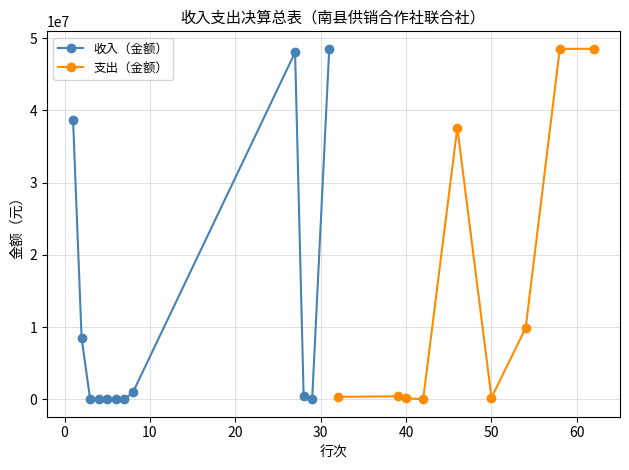

True or false: 收入（金额） has more than 0 points higher than both neighbors.

True